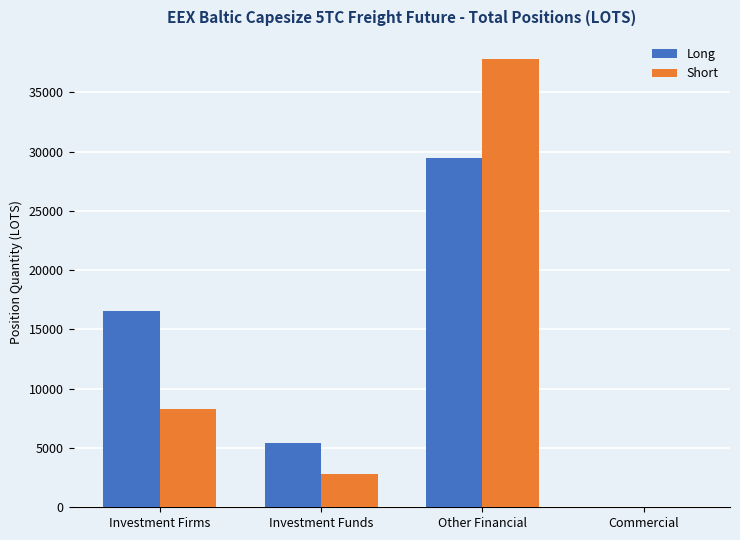

The value of Short at Commercial is 0.0. True or false?

True